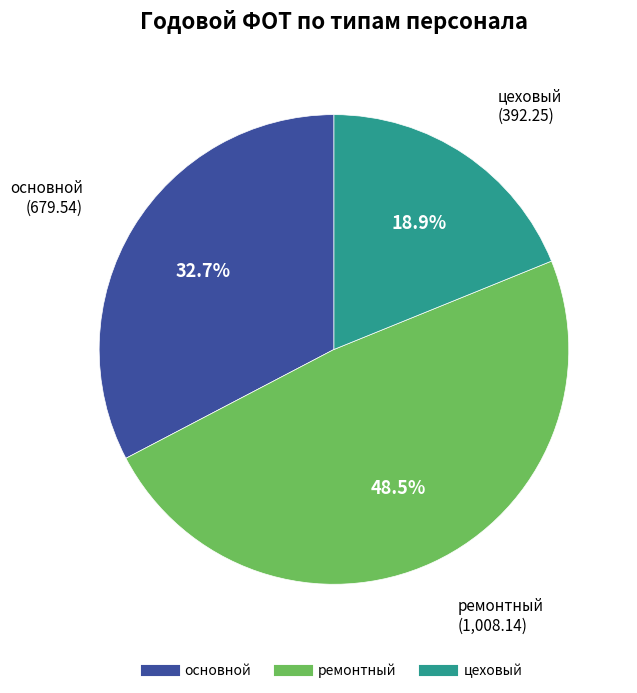

What percentage do ремонтный and цеховый together represent?

67.3%